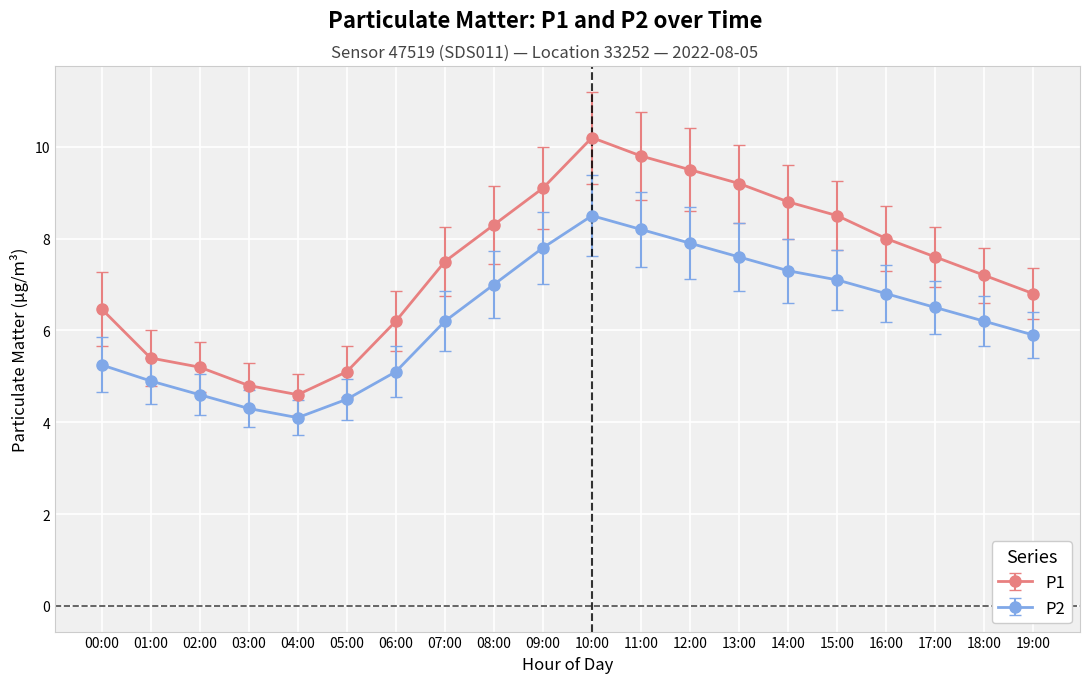

True or false: P2 and P1 cross at least once.

False